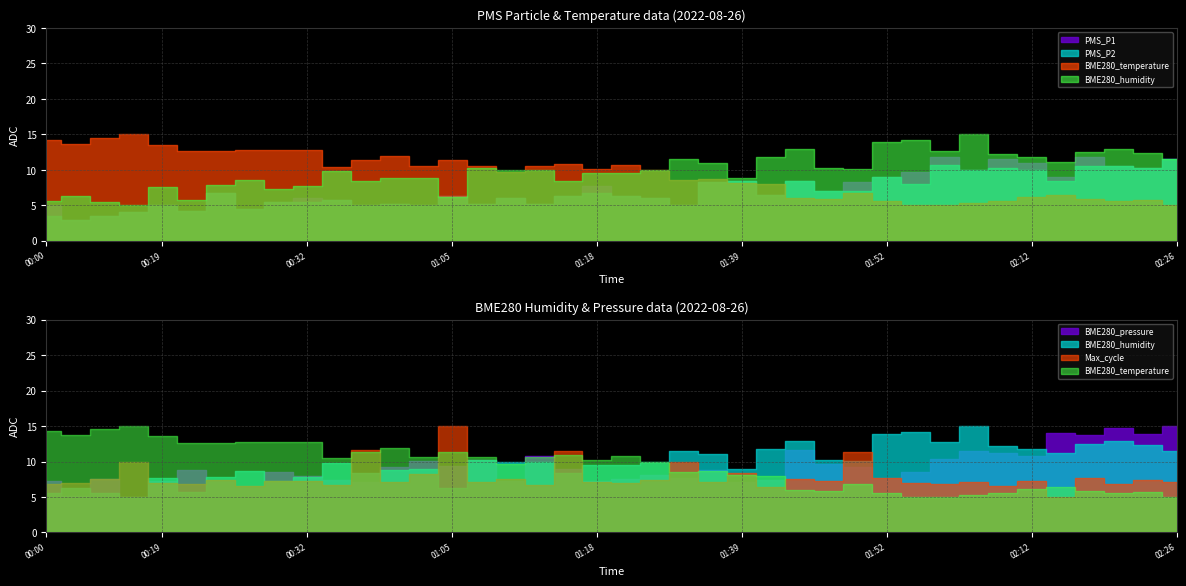

How many categories are shown in the chart?

40